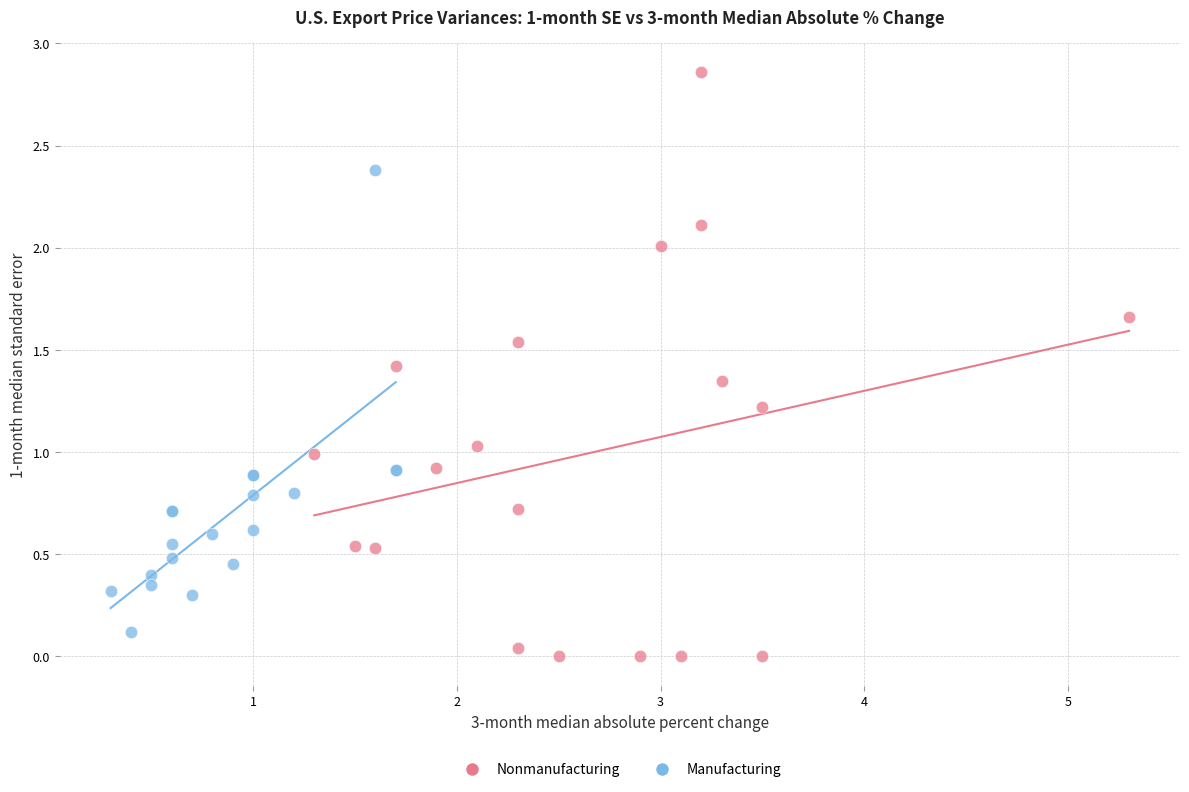

Which series has the largest Y range (max minus min)?

Nonmanufacturing